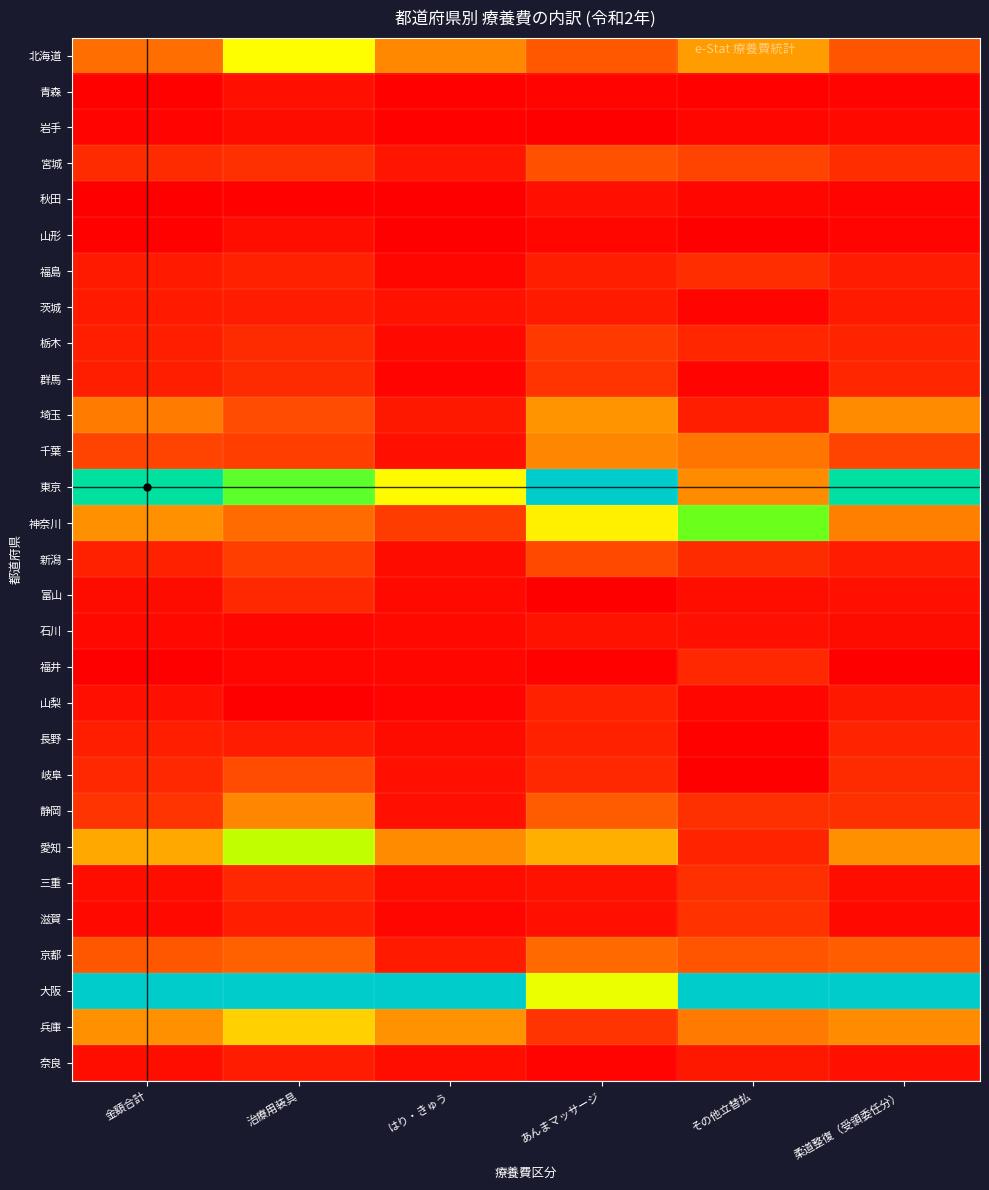

Reading left to right, transcribe all the data shown in this chart.

北海道: 金額合計=0.2	治療用装具=0.4	はり・きゅう=0.2	あんまマッサージ=0.1	その他立替払=0.3	柔道整復（受領委任分）=0.1
青森: 金額合計=0.0	治療用装具=0.0	はり・きゅう=0.0	あんまマッサージ=0.0	その他立替払=0.0	柔道整復（受領委任分）=0.0
岩手: 金額合計=0.0	治療用装具=0.0	はり・きゅう=0.0	あんまマッサージ=0.0	その他立替払=0.0	柔道整復（受領委任分）=0.0
宮城: 金額合計=0.1	治療用装具=0.1	はり・きゅう=0.0	あんまマッサージ=0.1	その他立替払=0.1	柔道整復（受領委任分）=0.1
秋田: 金額合計=0.0	治療用装具=0.0	はり・きゅう=0.0	あんまマッサージ=0.0	その他立替払=0.0	柔道整復（受領委任分）=0.0
山形: 金額合計=0.0	治療用装具=0.0	はり・きゅう=0.0	あんまマッサージ=0.0	その他立替払=0.0	柔道整復（受領委任分）=0.0
福島: 金額合計=0.0	治療用装具=0.1	はり・きゅう=0.0	あんまマッサージ=0.1	その他立替払=0.1	柔道整復（受領委任分）=0.0
茨城: 金額合計=0.0	治療用装具=0.0	はり・きゅう=0.0	あんまマッサージ=0.0	その他立替払=0.0	柔道整復（受領委任分）=0.0
栃木: 金額合計=0.1	治療用装具=0.1	はり・きゅう=0.0	あんまマッサージ=0.1	その他立替払=0.1	柔道整復（受領委任分）=0.1
群馬: 金額合計=0.1	治療用装具=0.1	はり・きゅう=0.0	あんまマッサージ=0.1	その他立替払=0.0	柔道整復（受領委任分）=0.1
埼玉: 金額合計=0.2	治療用装具=0.1	はり・きゅう=0.0	あんまマッサージ=0.2	その他立替払=0.1	柔道整復（受領委任分）=0.2
千葉: 金額合計=0.1	治療用装具=0.1	はり・きゅう=0.0	あんまマッサージ=0.2	その他立替払=0.2	柔道整復（受領委任分）=0.1
東京: 金額合計=0.9	治療用装具=0.7	はり・きゅう=0.4	あんまマッサージ=1.0	その他立替払=0.2	柔道整復（受領委任分）=0.9
神奈川: 金額合計=0.2	治療用装具=0.2	はり・きゅう=0.1	あんまマッサージ=0.4	その他立替払=0.7	柔道整復（受領委任分）=0.2
新潟: 金額合計=0.1	治療用装具=0.1	はり・きゅう=0.0	あんまマッサージ=0.1	その他立替払=0.1	柔道整復（受領委任分）=0.0
富山: 金額合計=0.0	治療用装具=0.1	はり・きゅう=0.0	あんまマッサージ=0.0	その他立替払=0.0	柔道整復（受領委任分）=0.0
石川: 金額合計=0.0	治療用装具=0.0	はり・きゅう=0.0	あんまマッサージ=0.0	その他立替払=0.0	柔道整復（受領委任分）=0.0
福井: 金額合計=0.0	治療用装具=0.0	はり・きゅう=0.0	あんまマッサージ=0.0	その他立替払=0.1	柔道整復（受領委任分）=0.0
山梨: 金額合計=0.0	治療用装具=0.0	はり・きゅう=0.0	あんまマッサージ=0.1	その他立替払=0.0	柔道整復（受領委任分）=0.0
長野: 金額合計=0.1	治療用装具=0.0	はり・きゅう=0.0	あんまマッサージ=0.1	その他立替払=0.0	柔道整復（受領委任分）=0.1
岐阜: 金額合計=0.1	治療用装具=0.1	はり・きゅう=0.0	あんまマッサージ=0.1	その他立替払=0.0	柔道整復（受領委任分）=0.1
静岡: 金額合計=0.1	治療用装具=0.2	はり・きゅう=0.0	あんまマッサージ=0.2	その他立替払=0.1	柔道整復（受領委任分）=0.1
愛知: 金額合計=0.3	治療用装具=0.6	はり・きゅう=0.2	あんまマッサージ=0.3	その他立替払=0.1	柔道整復（受領委任分）=0.2
三重: 金額合計=0.0	治療用装具=0.1	はり・きゅう=0.0	あんまマッサージ=0.0	その他立替払=0.1	柔道整復（受領委任分）=0.0
滋賀: 金額合計=0.0	治療用装具=0.1	はり・きゅう=0.0	あんまマッサージ=0.0	その他立替払=0.1	柔道整復（受領委任分）=0.0
京都: 金額合計=0.1	治療用装具=0.2	はり・きゅう=0.0	あんまマッサージ=0.2	その他立替払=0.1	柔道整復（受領委任分）=0.2
大阪: 金額合計=1.0	治療用装具=1.0	はり・きゅう=1.0	あんまマッサージ=0.5	その他立替払=1.0	柔道整復（受領委任分）=1.0
兵庫: 金額合計=0.2	治療用装具=0.3	はり・きゅう=0.2	あんまマッサージ=0.1	その他立替払=0.2	柔道整復（受領委任分）=0.2
奈良: 金額合計=0.0	治療用装具=0.0	はり・きゅう=0.0	あんまマッサージ=0.0	その他立替払=0.0	柔道整復（受領委任分）=0.0